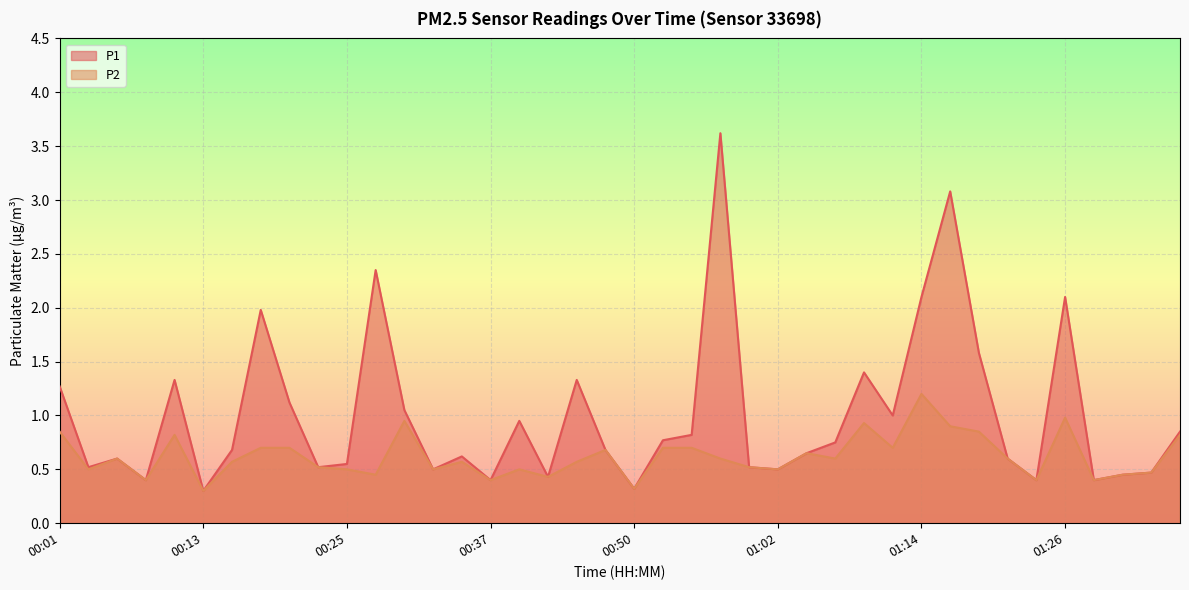

List the labels in order of P1 value, smallest first.

00:13, 00:50, 00:08, 00:37, 01:24, 01:29, 00:42, 01:31, 01:34, 00:33, 01:02, 00:03, 00:23, 00:59, 00:25, 00:06, 01:22, 00:35, 01:04, 00:16, 00:47, 01:07, 00:52, 00:54, 01:36, 00:40, 01:12, 00:30, 00:20, 00:01, 00:11, 00:45, 01:09, 01:19, 00:18, 01:14, 01:26, 00:28, 01:17, 00:57